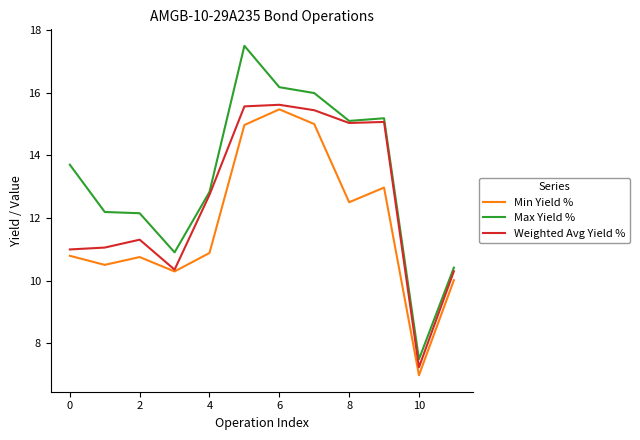

Rank the series by their maximum value, from lowest to highest.

Min Yield %, Weighted Avg Yield %, Max Yield %